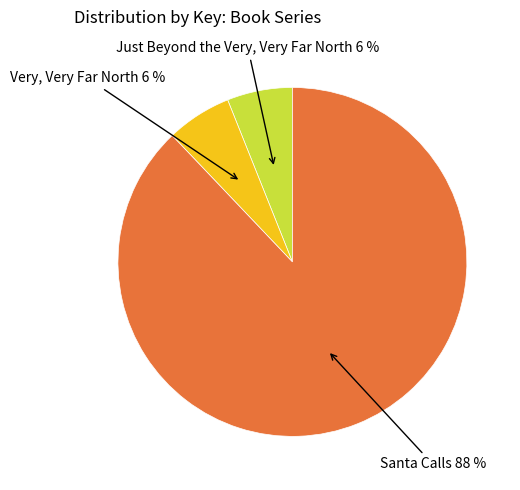

To the nearest percent, what is the difference between the largest and smallest slice percentages?

82%